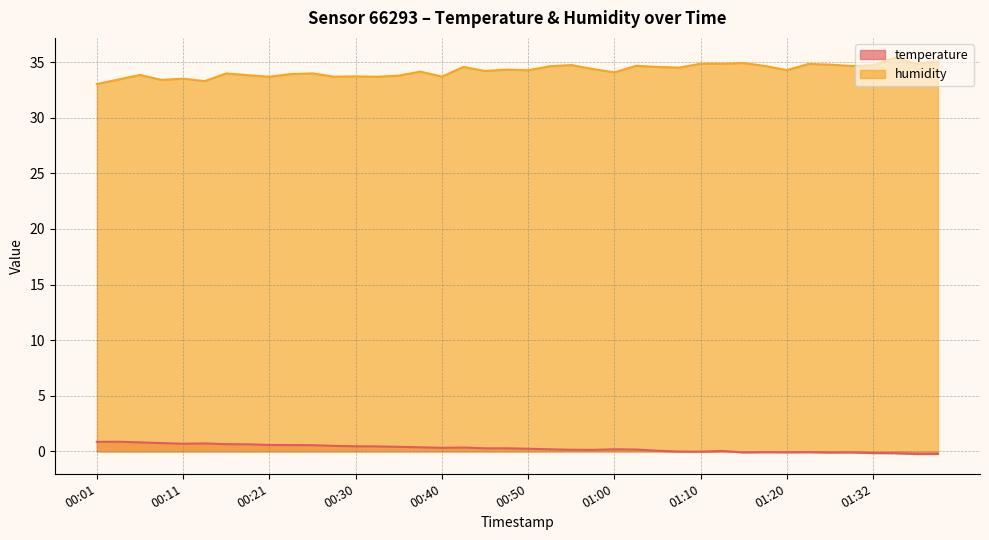

True or false: humidity has a value of 34.5 at 01:07.

True